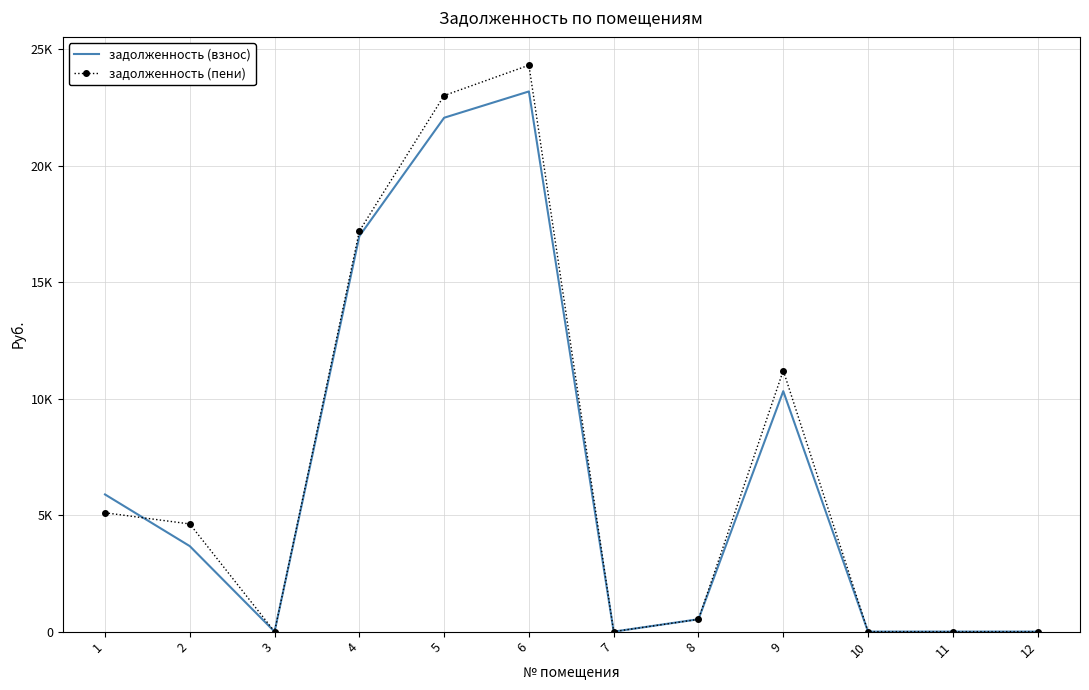

Which has a higher value, 6 or 4?

6